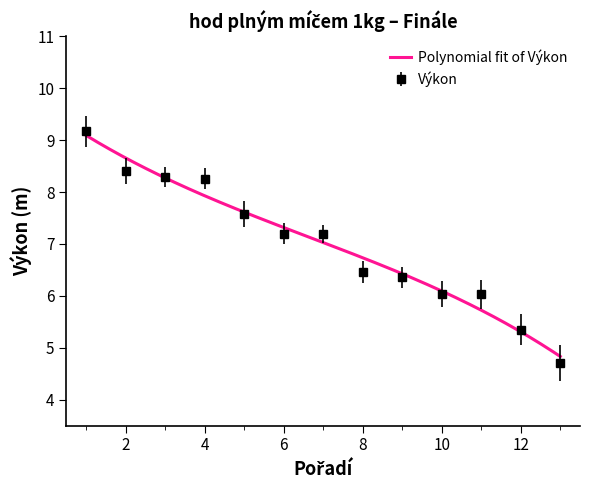

What is the maximum value for Výkon?

9.2